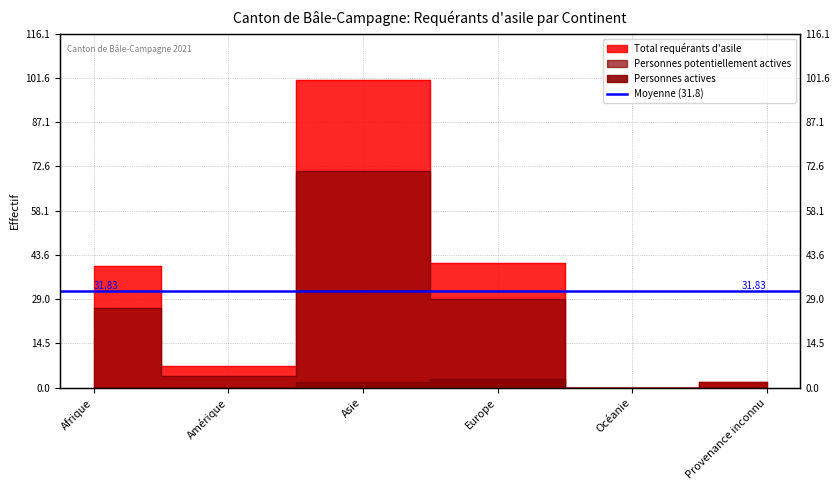

Which series has the largest range (max minus min)?

Total requérants d'asile